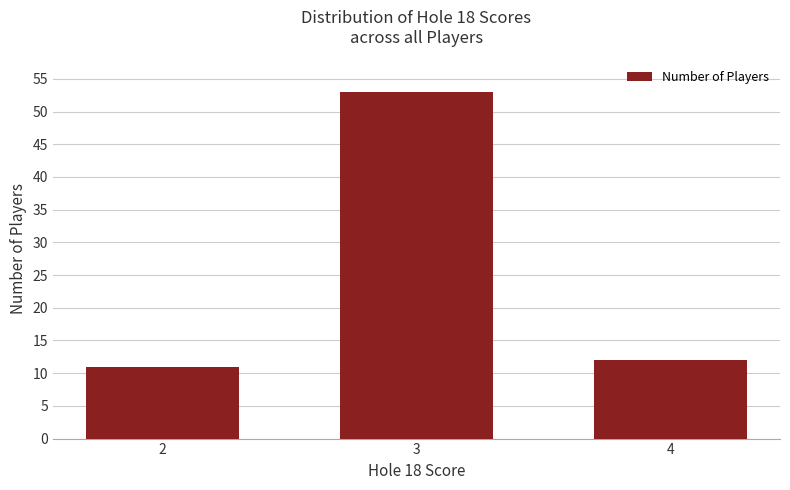

True or false: the data shows 12 at 4.

True